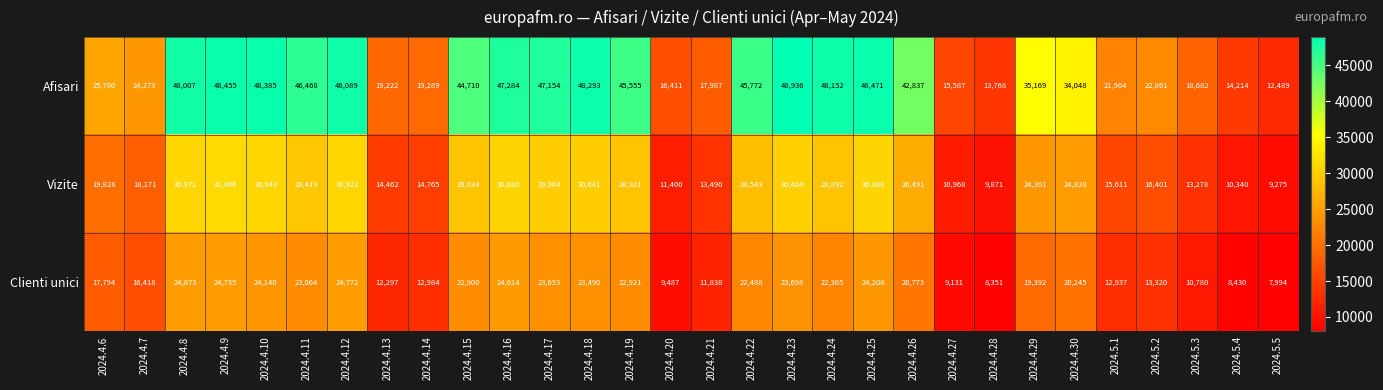

Rank the categories by Afisari value from lowest to highest.

2024.5.5, 2024.4.28, 2024.5.4, 2024.4.27, 2024.4.20, 2024.4.21, 2024.5.3, 2024.4.13, 2024.4.14, 2024.5.1, 2024.5.2, 2024.4.7, 2024.4.6, 2024.4.30, 2024.4.29, 2024.4.26, 2024.4.15, 2024.4.19, 2024.4.22, 2024.4.11, 2024.4.17, 2024.4.16, 2024.4.8, 2024.4.12, 2024.4.24, 2024.4.18, 2024.4.10, 2024.4.9, 2024.4.25, 2024.4.23